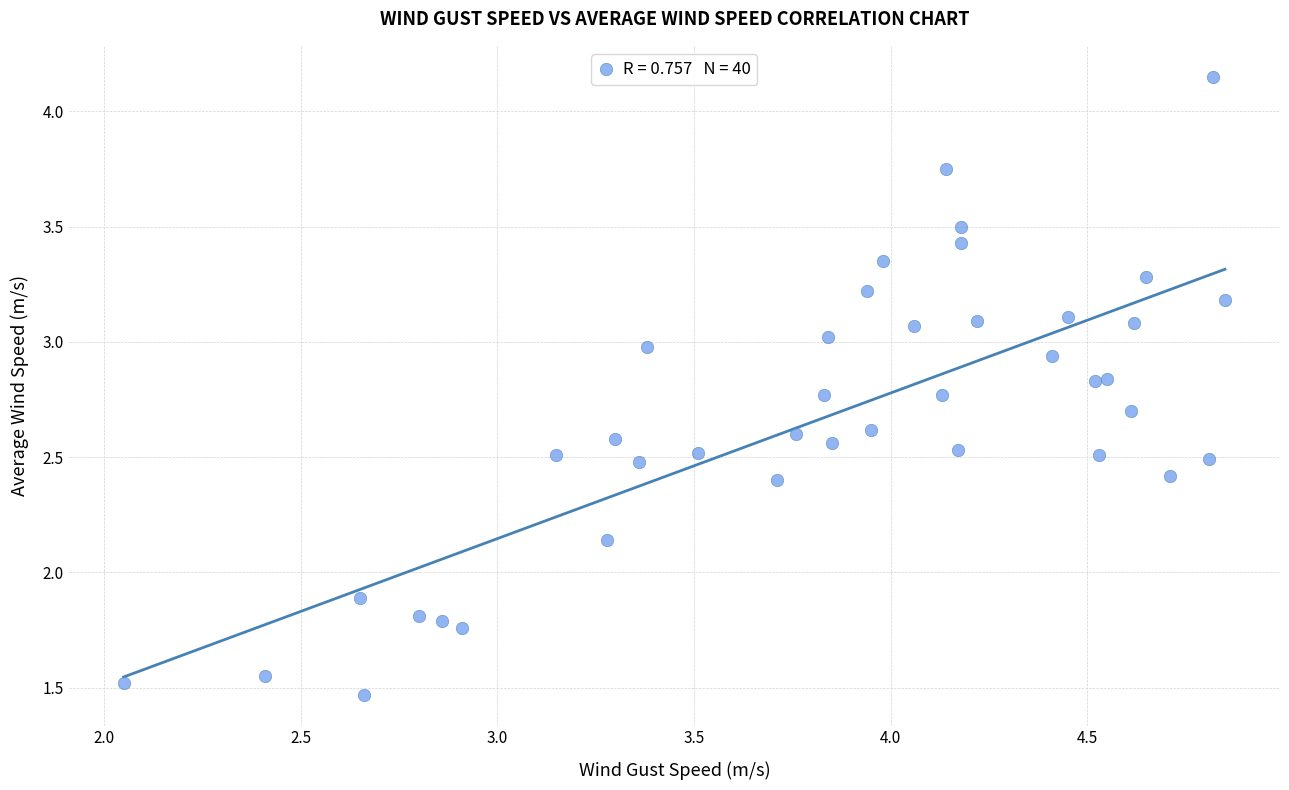

What Y value in the scatter plot is closest to 2?

1.9